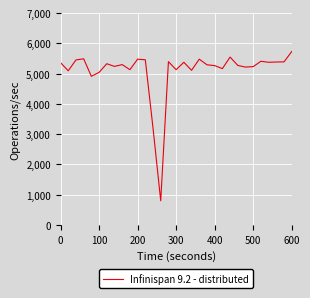

What is the greatest value displayed?

5728.3